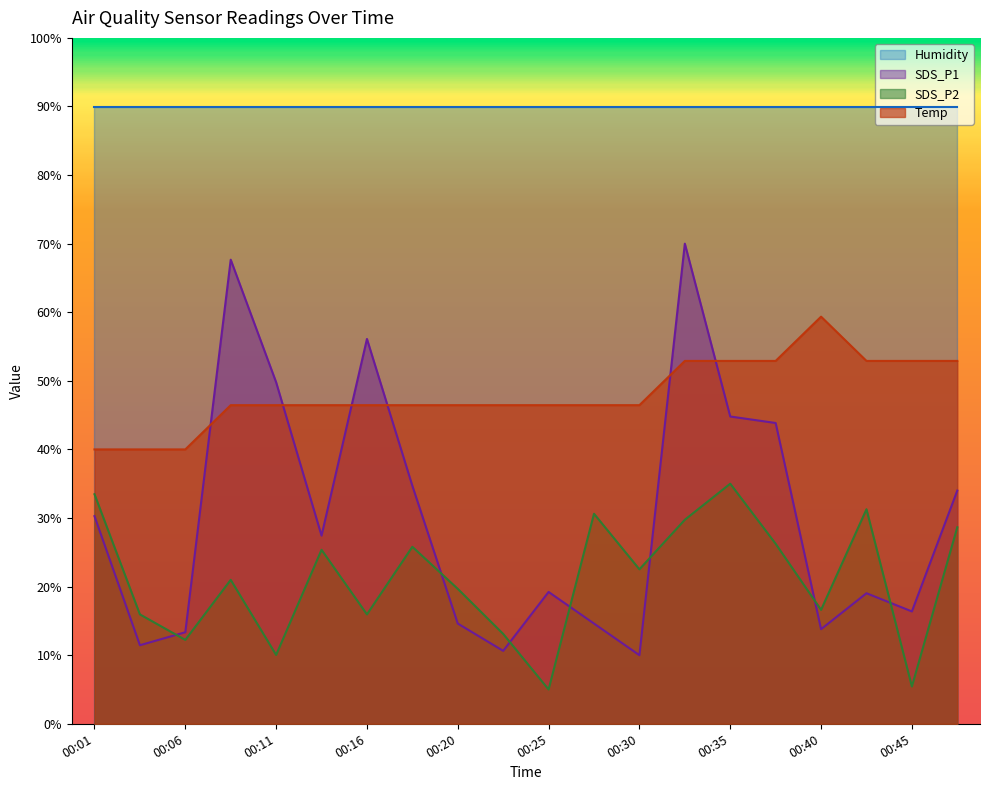

Where do Temp and SDS_P1 first cross each other?

00:06 and 00:08